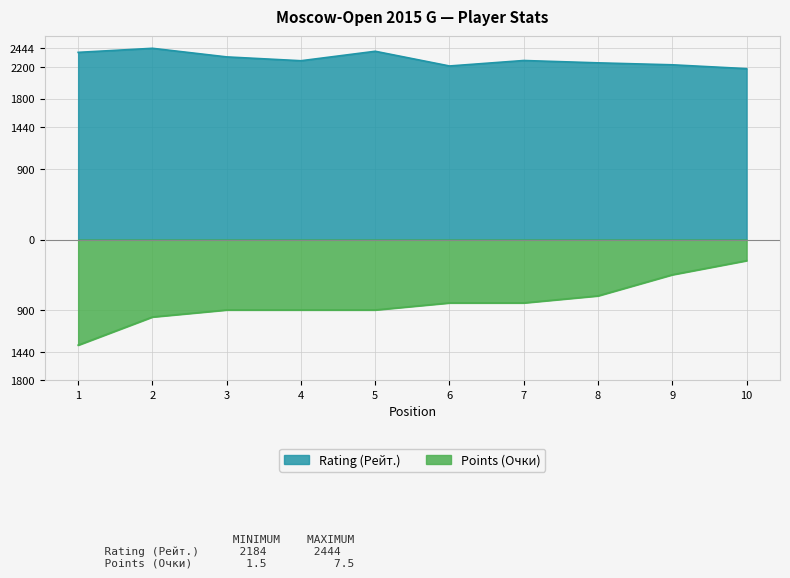

What is the total value across all series at 6?

1408